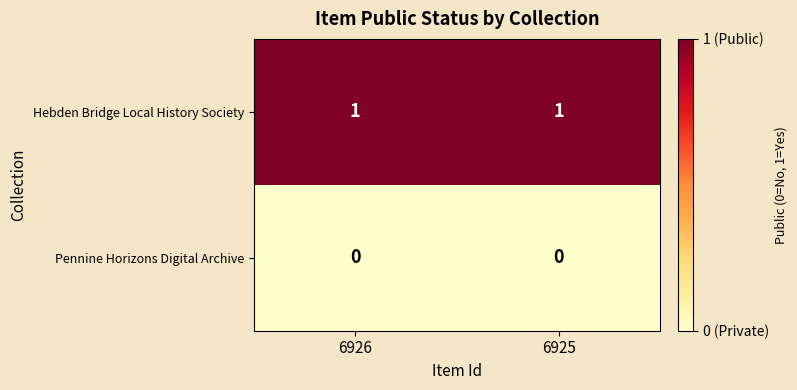

Reading left to right, list all the values displayed in this chart.

Hebden Bridge Local History Society: 1	1
Pennine Horizons Digital Archive: 0	0